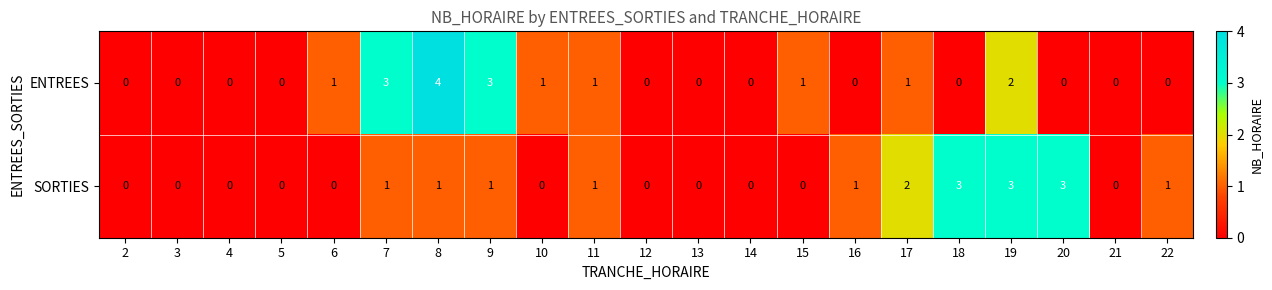

List the series in order of their peak value, lowest first.

SORTIES, ENTREES